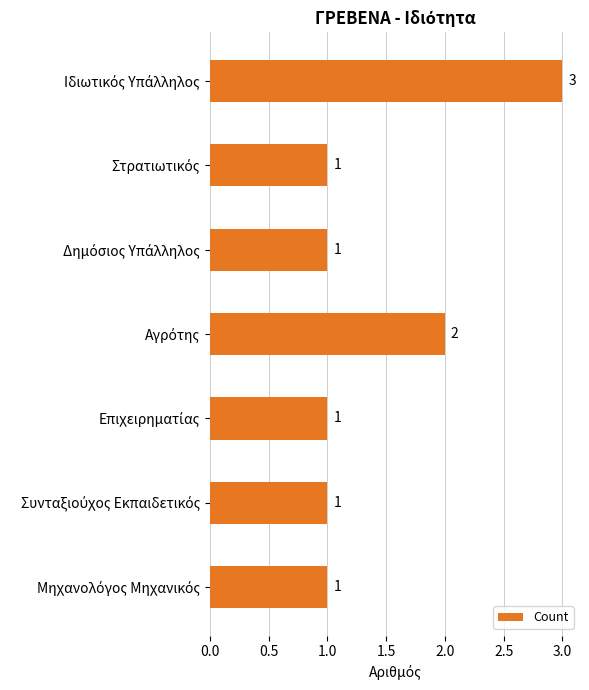

Reading bottom to top, transcribe all the data shown in this chart.

1	1	1	2	1	1	3